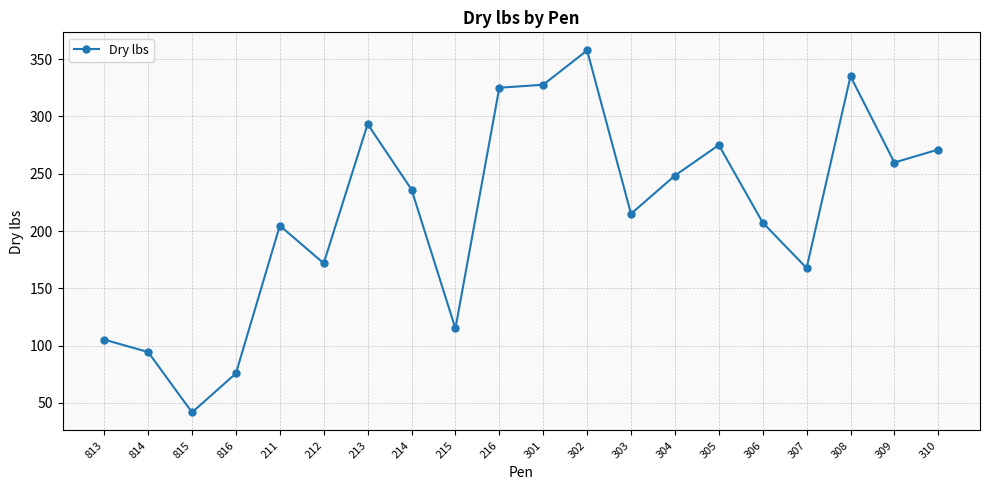

True or false: there are more than 0 points higher than both neighbors.

True